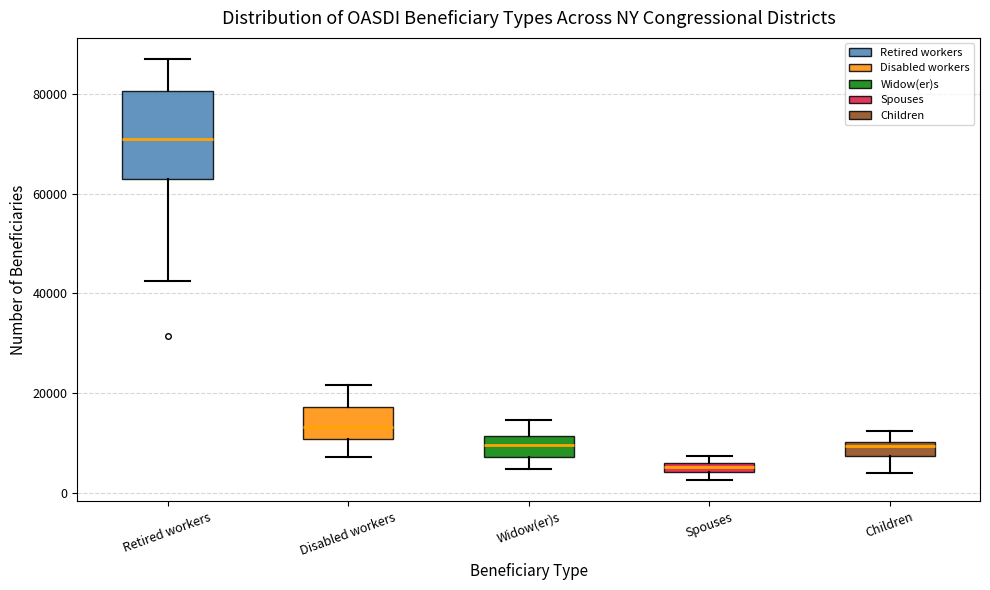

Where does the lower whisker of the box for Widow(er)s end on the y-axis? The values are not printed on the chart, so give them approximately, as read against the axis.

4000